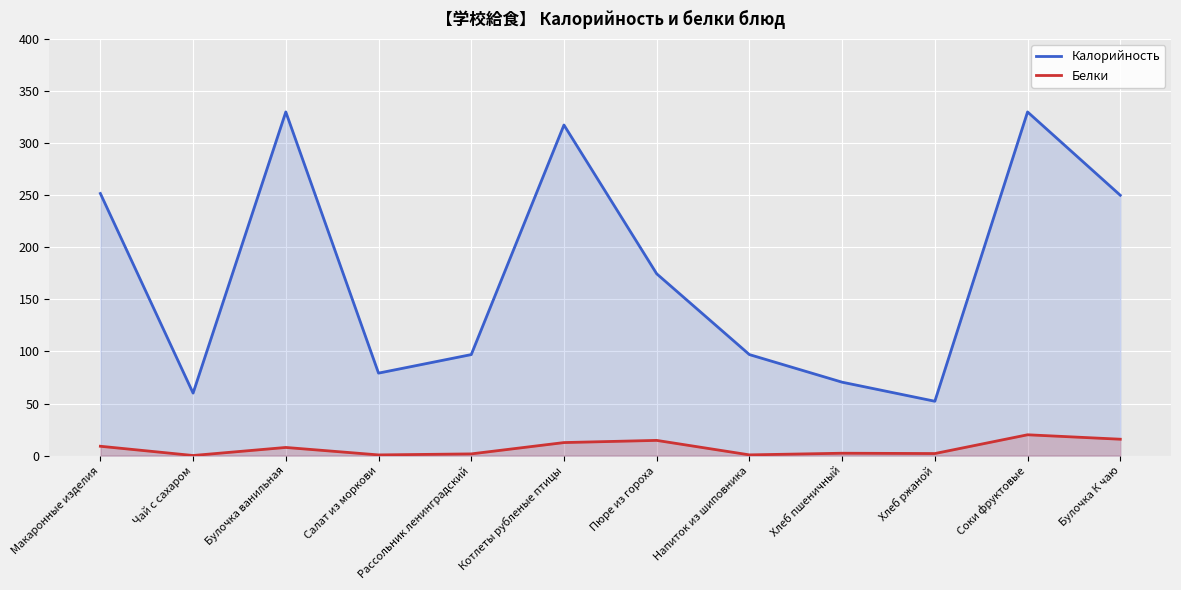

Where is Белки nearest to the value 10?

Макаронные изделия